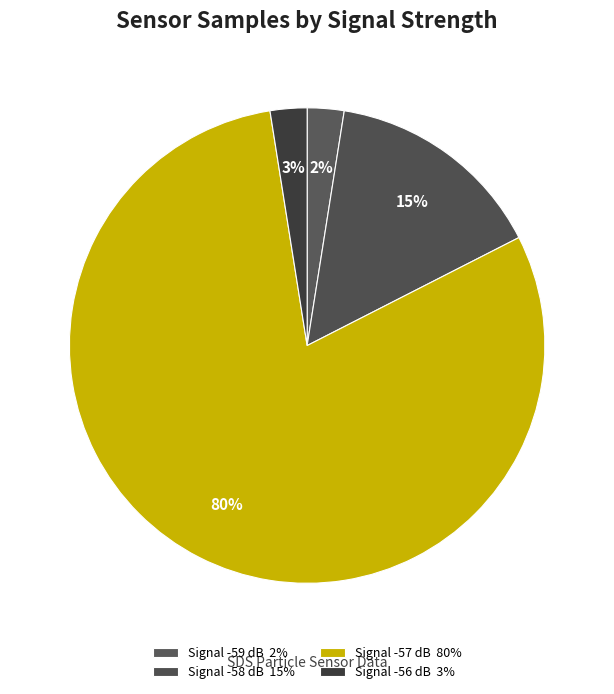

How many slices are in this pie chart?

4